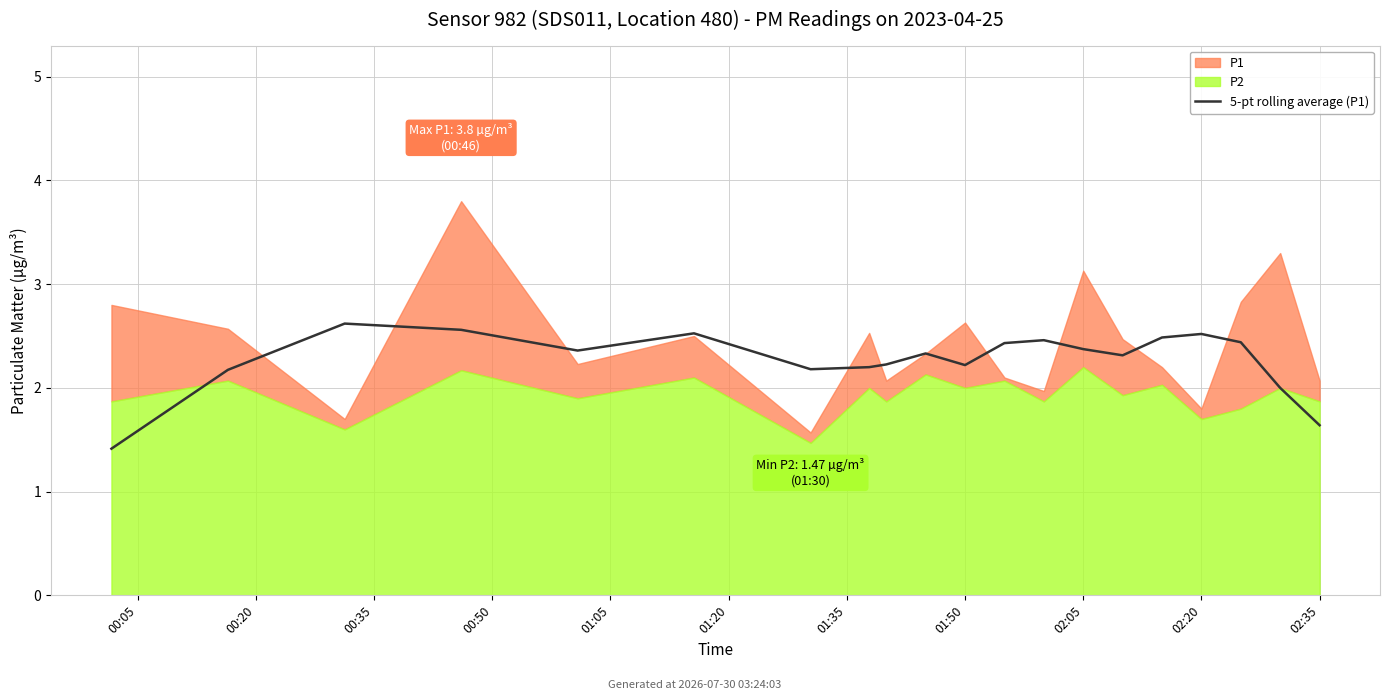

What is the minimum value shown in the chart?

1.4